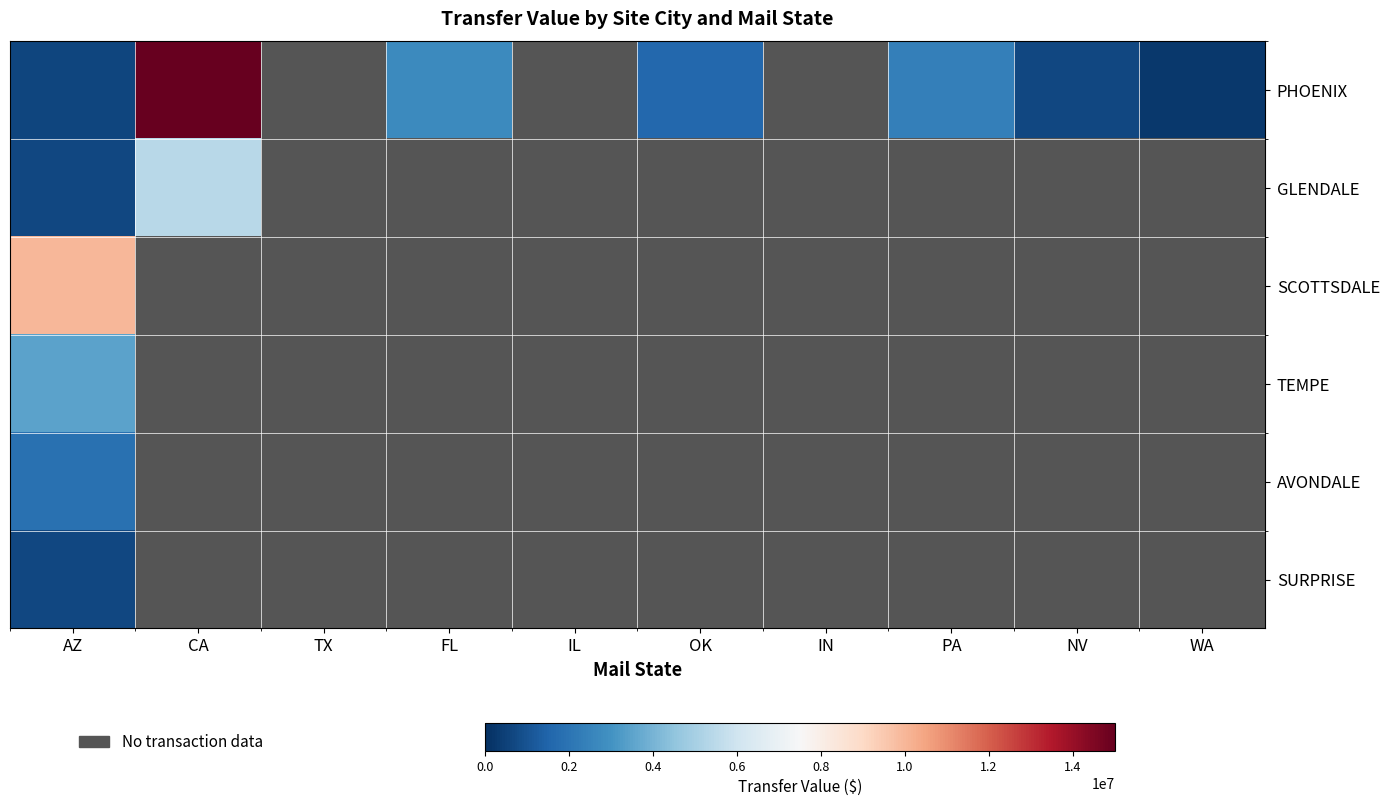

Which series changed the most between CA and OK?

PHOENIX